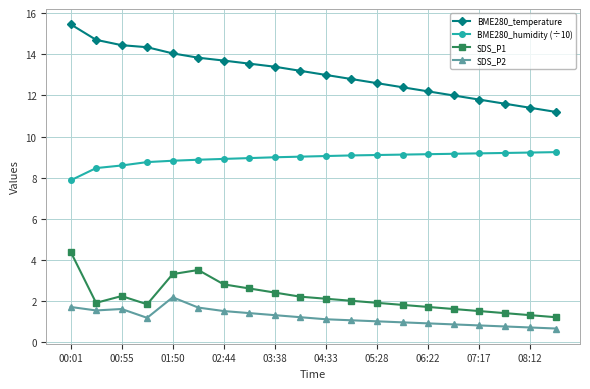

Rank the series by their maximum value, from lowest to highest.

SDS_P2, SDS_P1, BME280_humidity (÷10), BME280_temperature